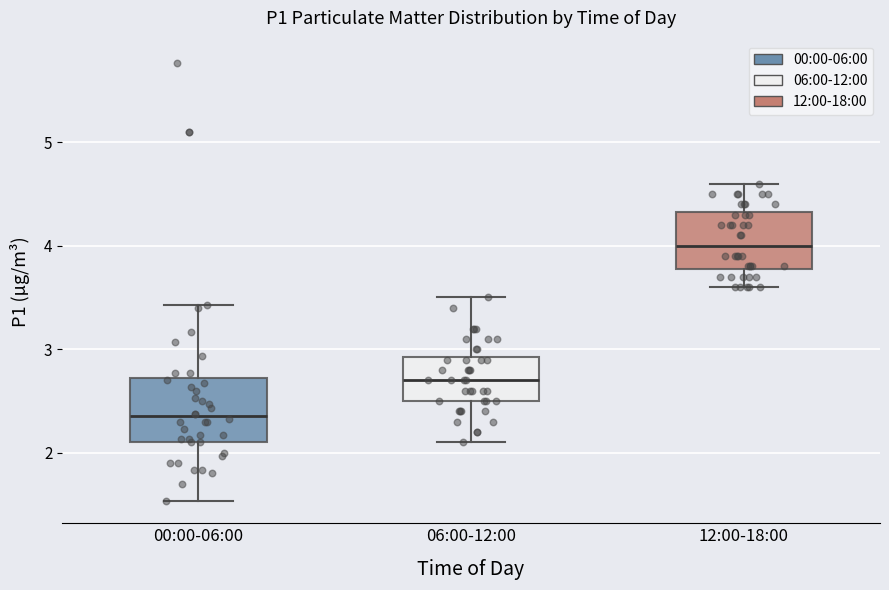

Reading left to right, transcribe this box plot: for each box, give where its median line is, the range the box spans, and where its two whiskers end, as read against the y-axis. The values are not printed on the chart, so give them approximately, as read against the axis.

00:00-06:00: median 2.4, box 2.1 to 2.7, whiskers 1.5 to 3.4
06:00-12:00: median 2.7, box 2.5 to 2.9, whiskers 2.1 to 3.5
12:00-18:00: median 4.0, box 3.8 to 4.3, whiskers 3.6 to 4.6